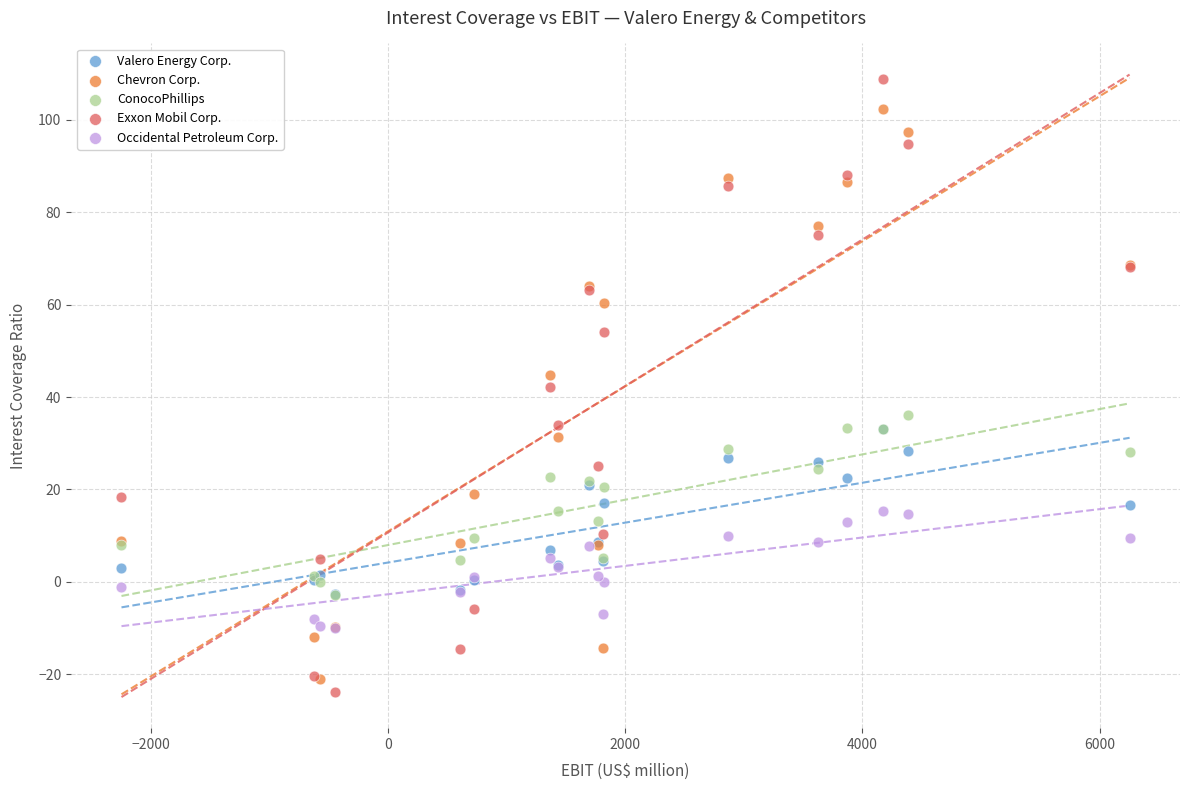

In the Chevron Corp. series, what Y value is closest to 40?

44.9